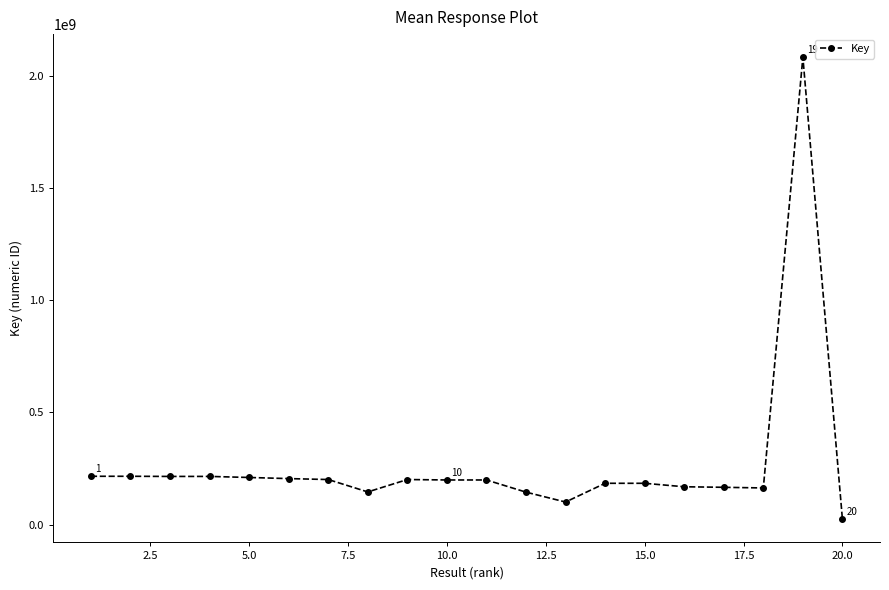

True or false: the data has more than 2 interior local peaks.

True